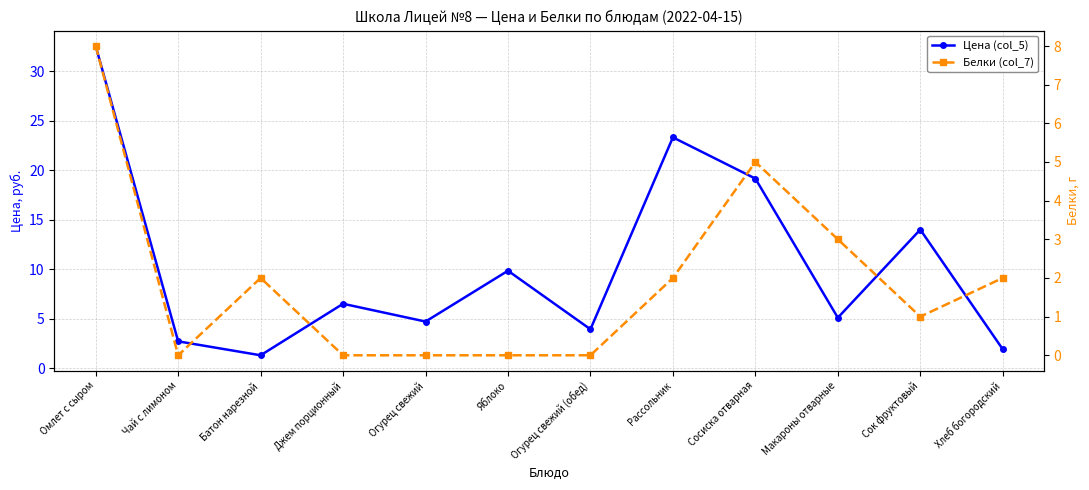

What is the total value across all series at Батон нарезной?

3.3